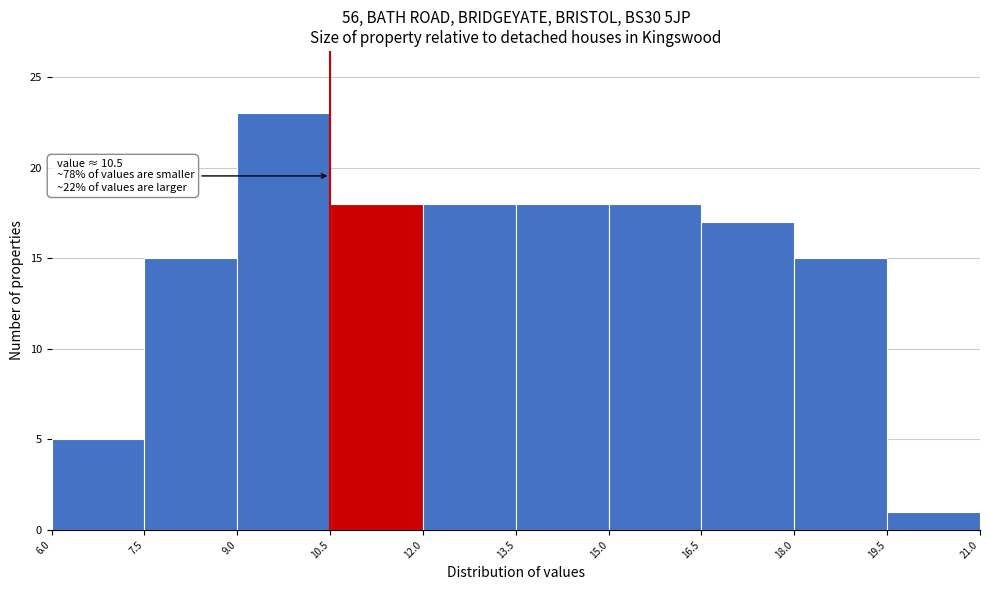

Which range on the x-axis has the tallest bar?

9.0 to 10.5